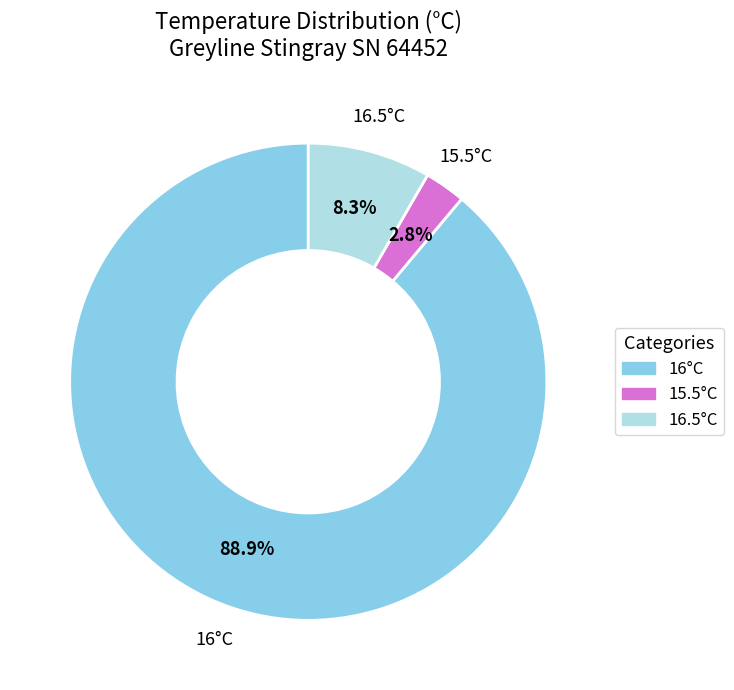

Does any single category account for the majority?

Yes